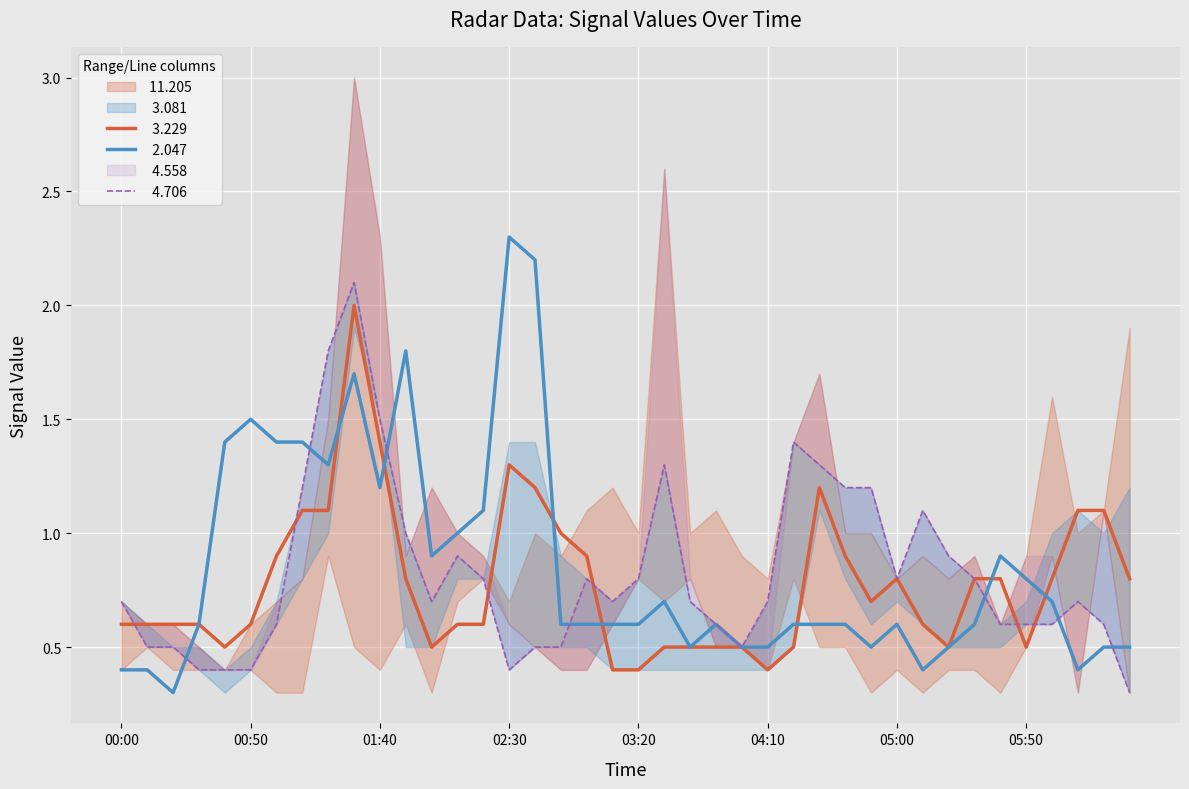

Does the chart display data point markers on the line(s)?

No